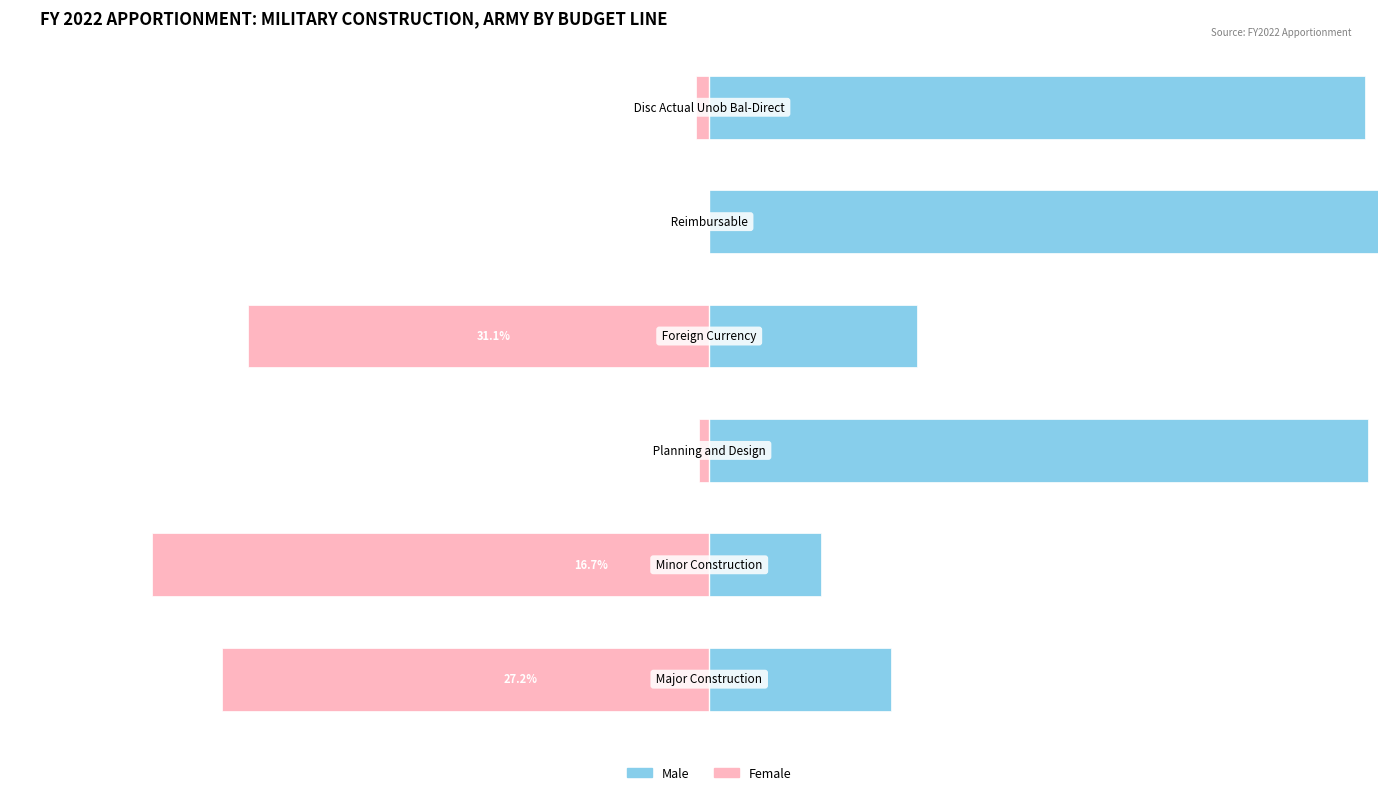

What are all the series names shown in the legend?

Male, Female